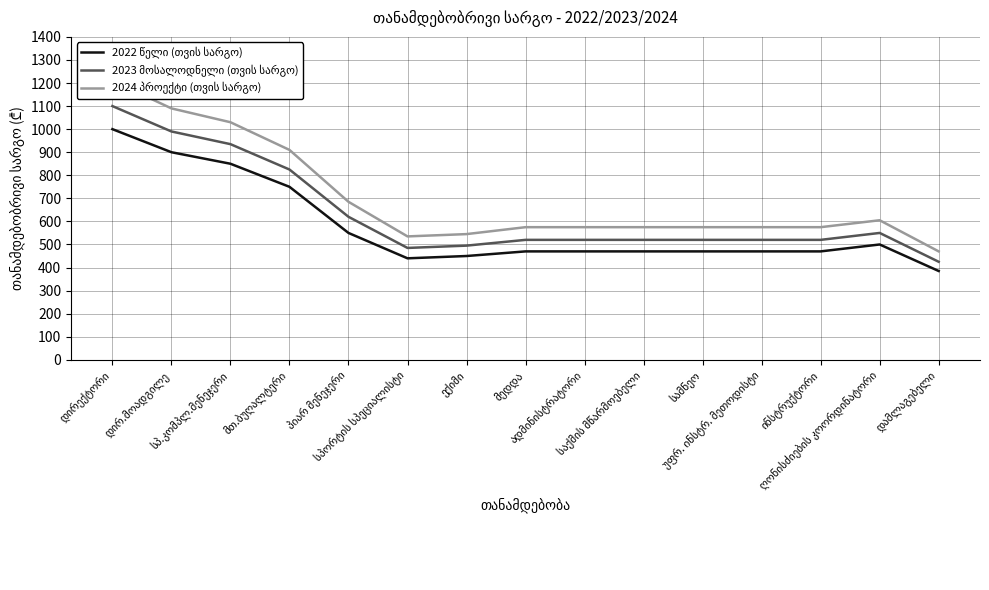

What value does the 2024 პროექტი (თვის სარგო) series have at სპ.კომპლ.მენეჯერი?

1030